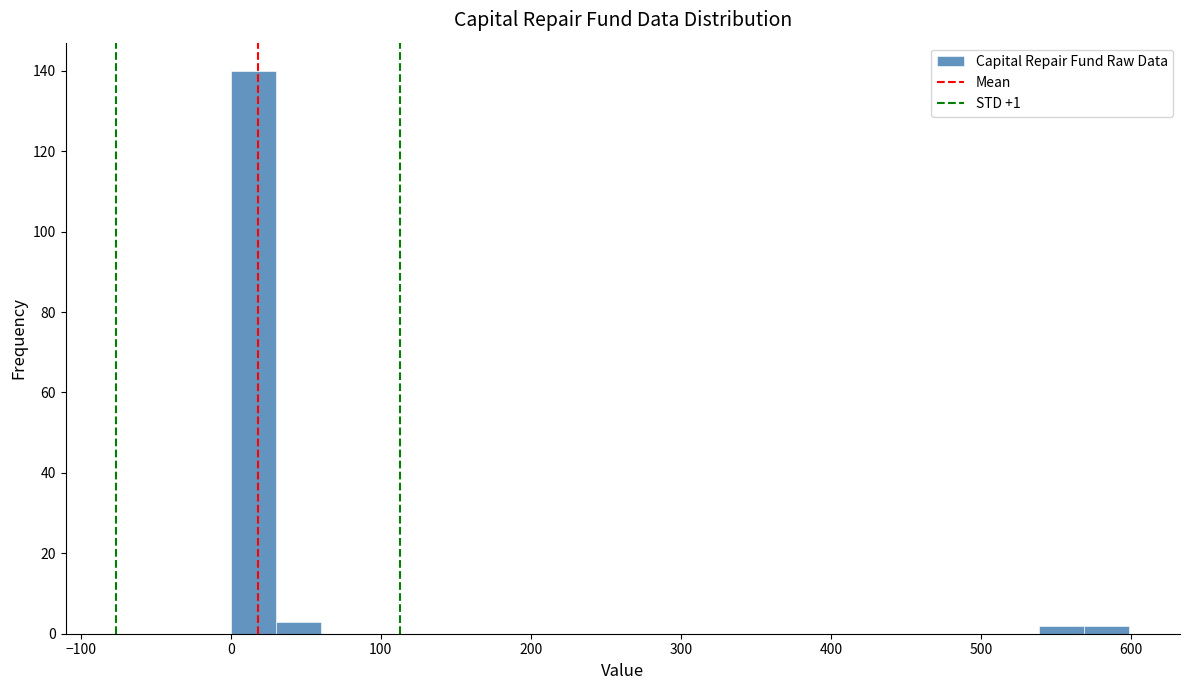

Read against the x-axis, roughly where is the centre of the tallest bar?

10